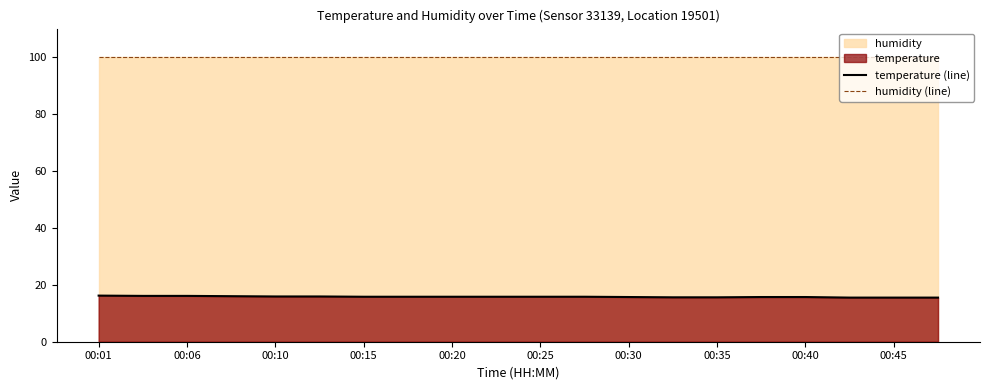

What is the total value across all series at 00:25?

115.7